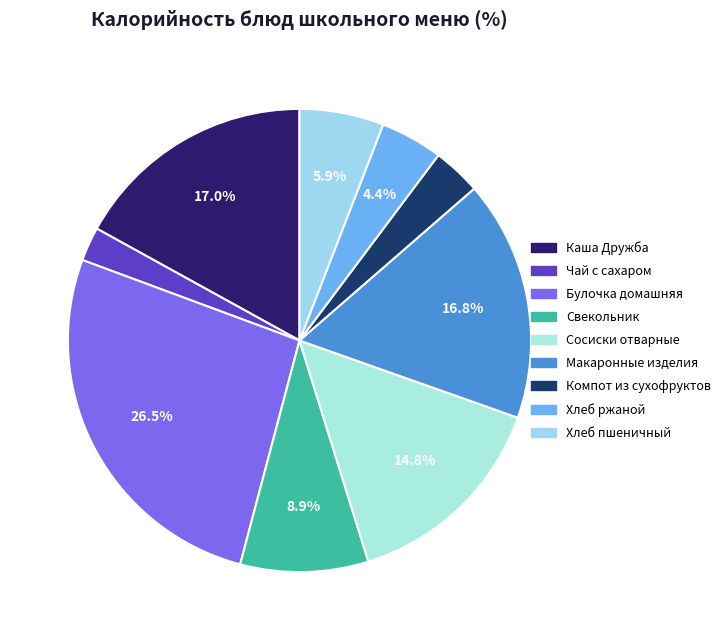

Do Хлеб ржаной and Сосиски отварные together represent more than half of the pie?

No